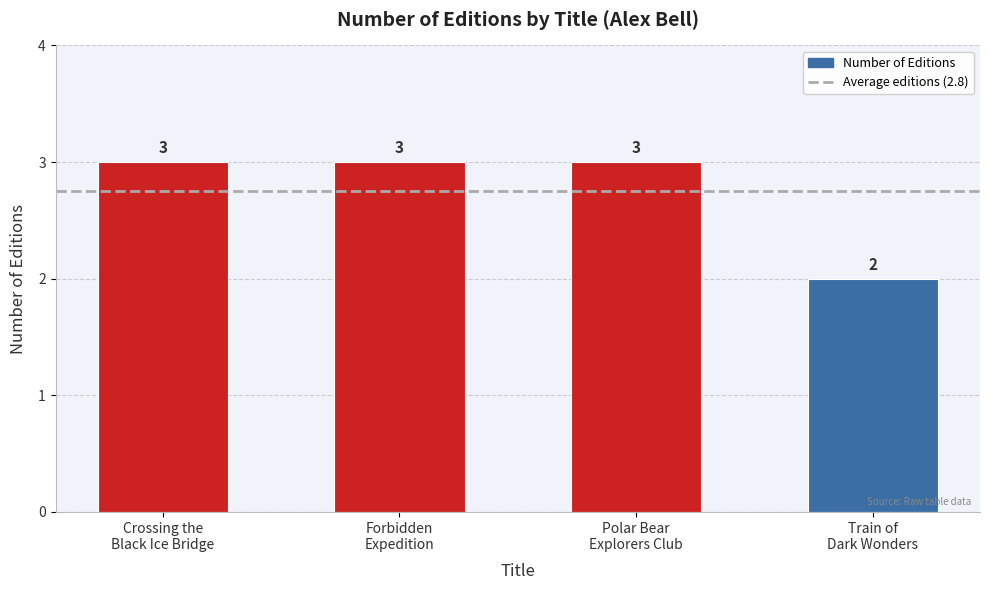

Which label corresponds to the smallest value in the chart?

Train of
Dark Wonders